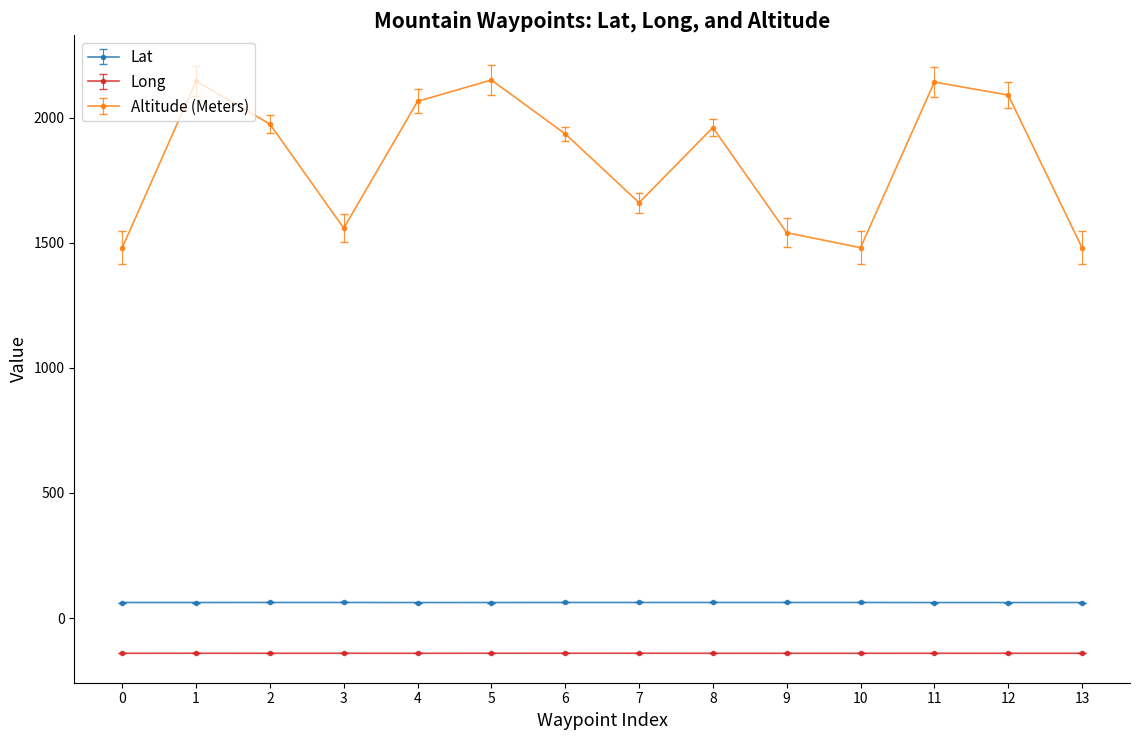

What is the average value of the Long series?

-140.9